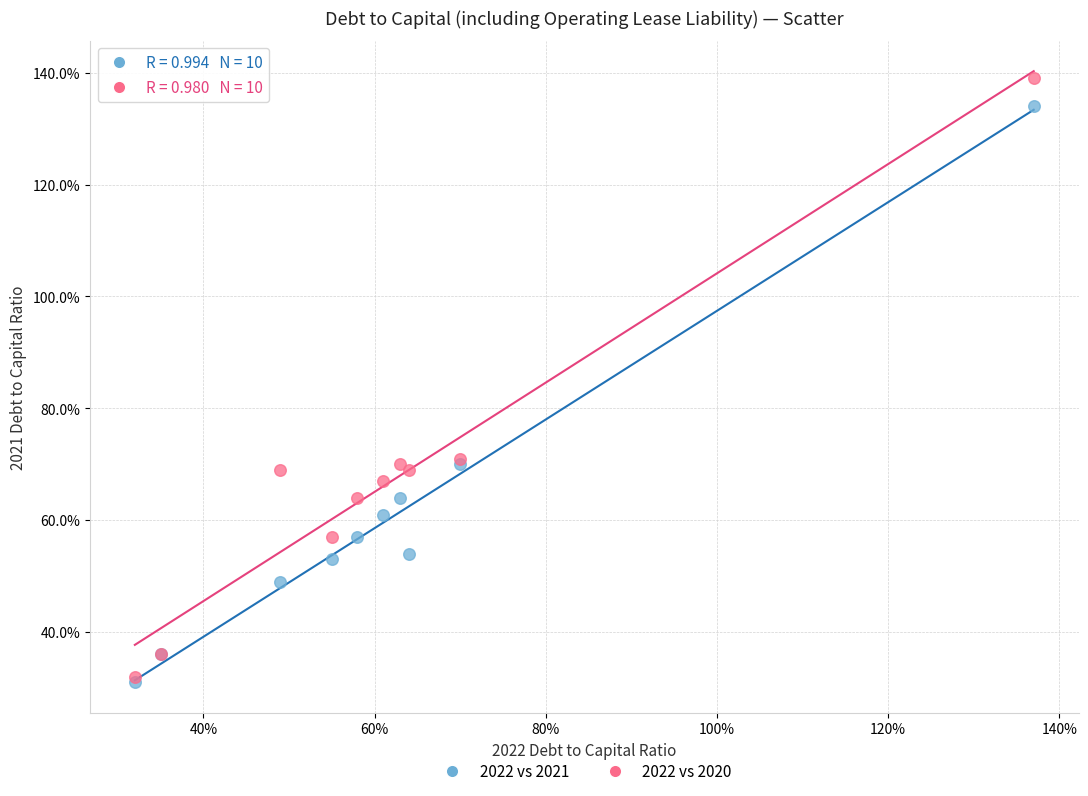

Which series has the largest Y range (max minus min)?

2022 vs 2020